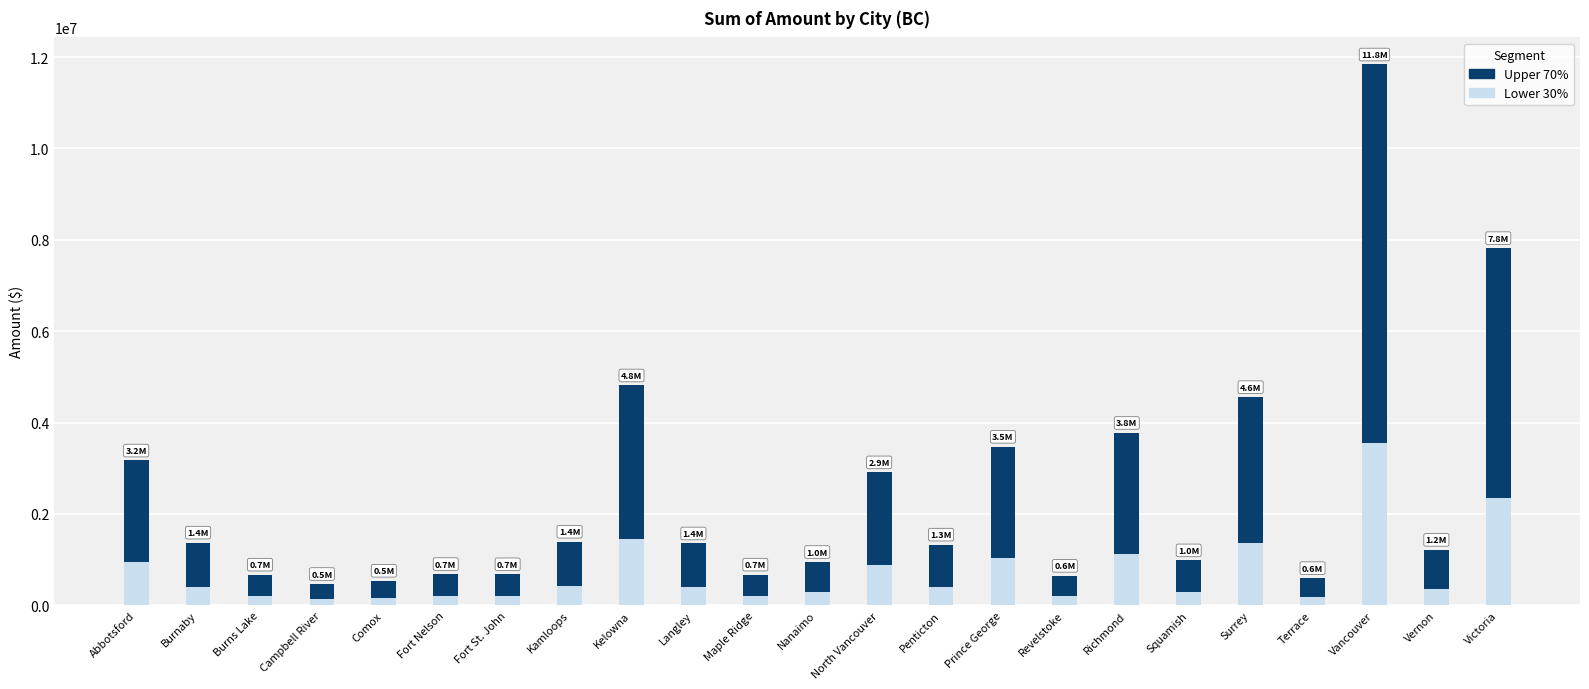

The Lower 30% series shows 1367645.2 at Surrey. True or false?

True